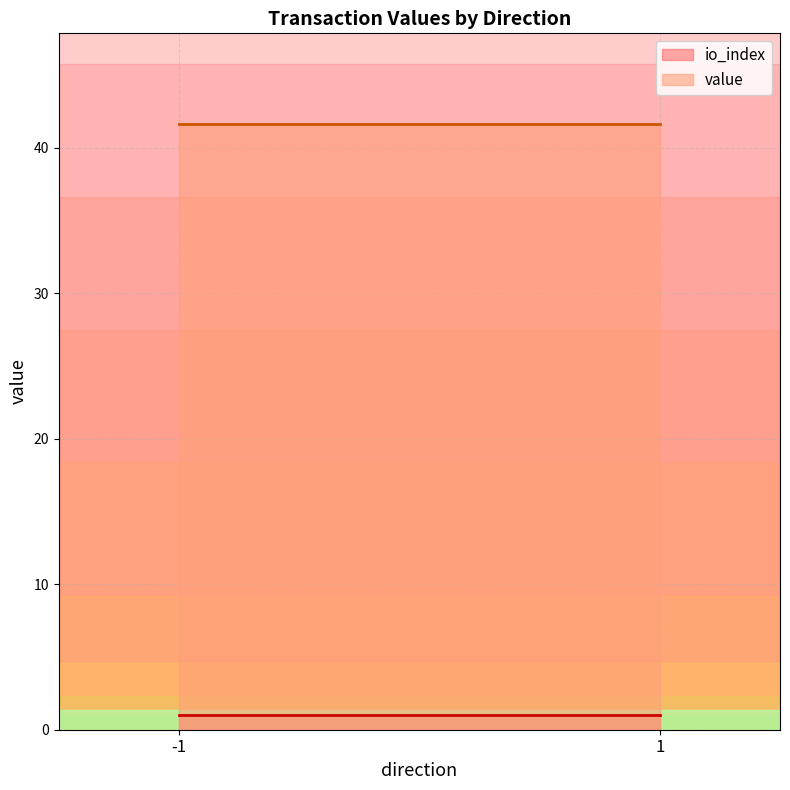

How many data points in value are above 41?

2